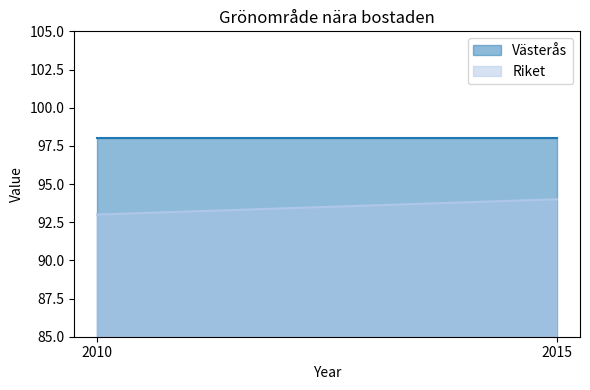

Where is Riket nearest to the value 93?

2010